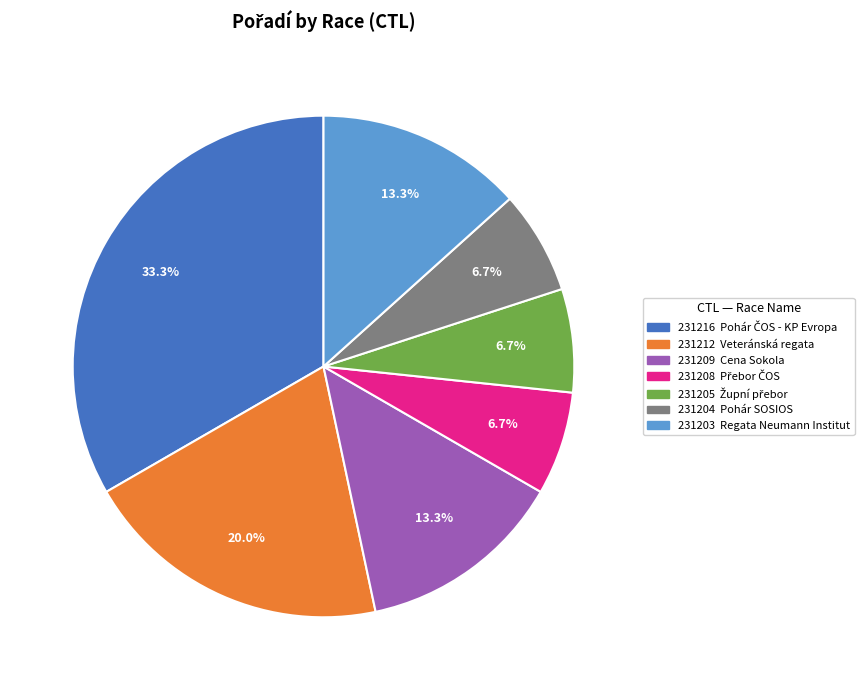

Approximately how many times larger is the value at 231205 compared to 231209?

0.5